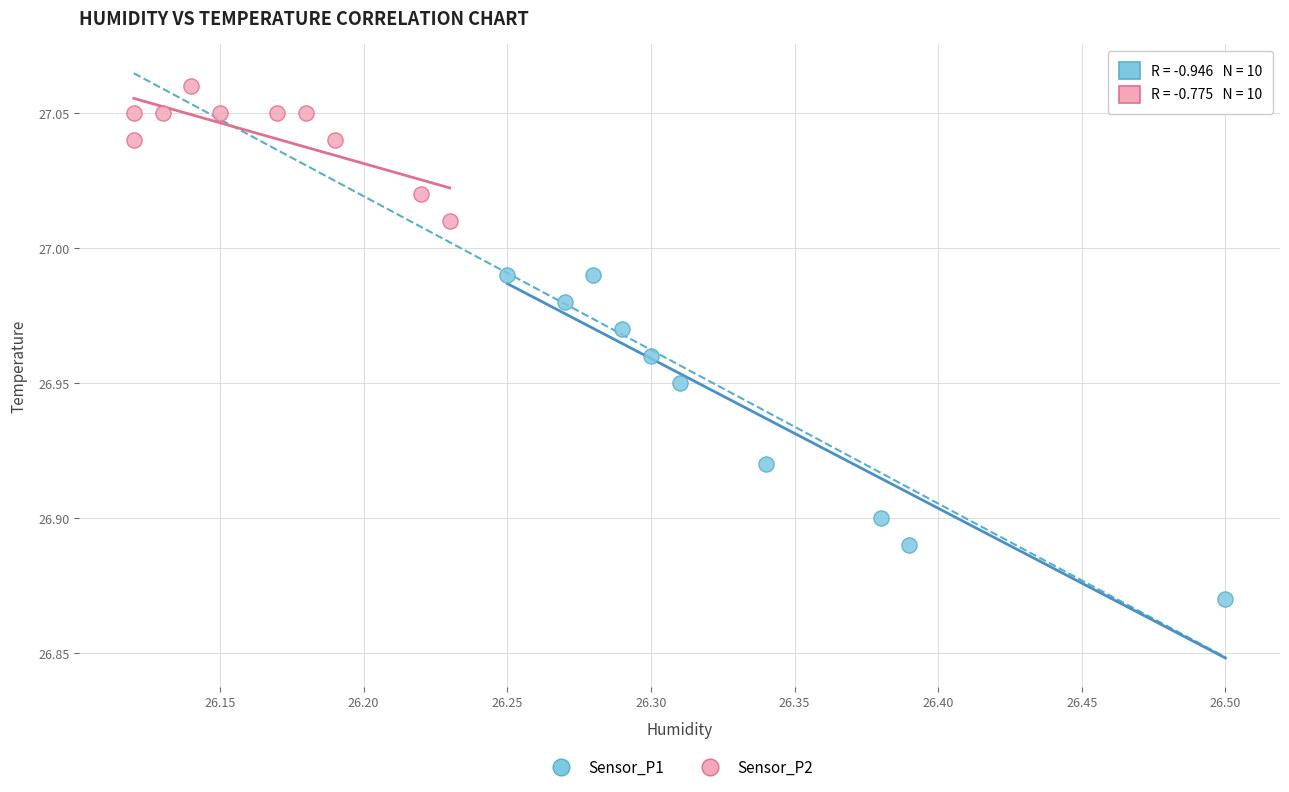

Which series contains the highest Y value?

Sensor_P2